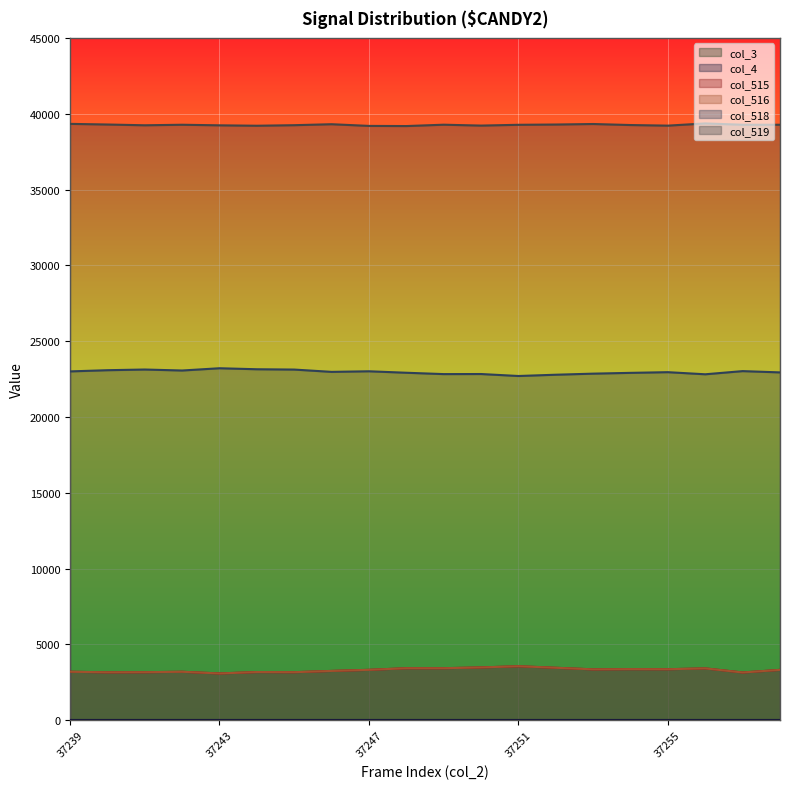

What is the difference between the col_516 values at 37243 and 37239?

114